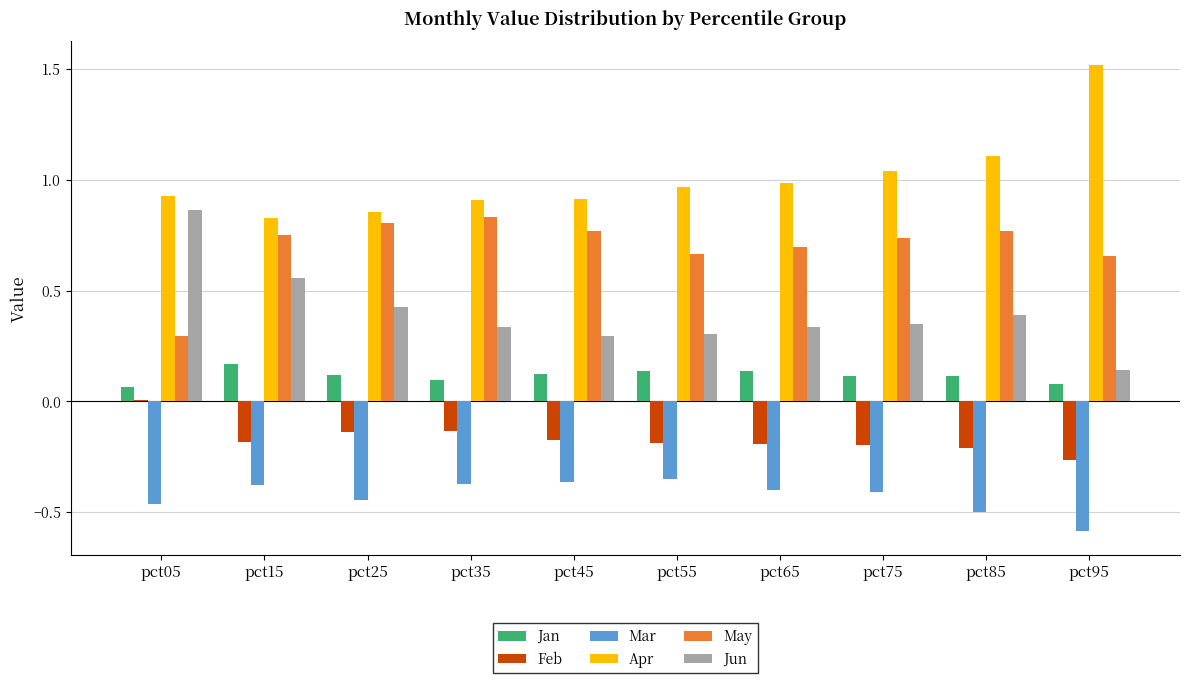

What is the total value across all series at pct35?

1.7